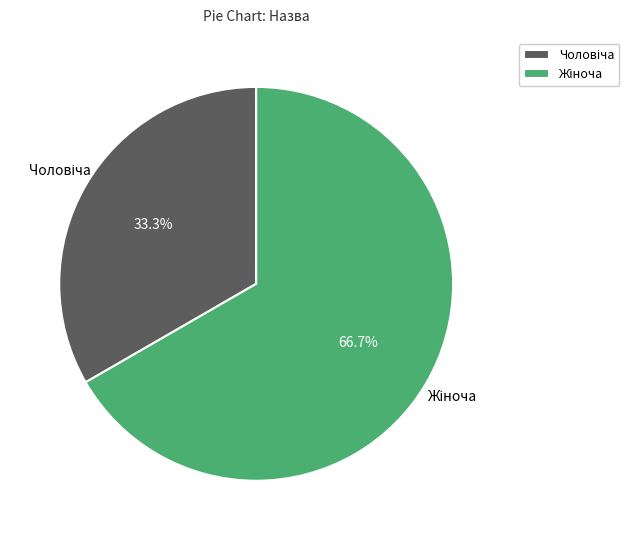

Is there a majority slice in this chart?

Yes